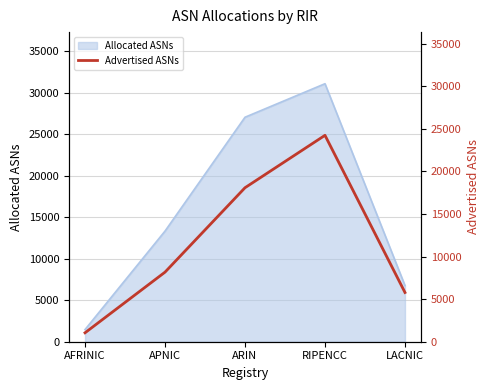

What is the maximum value for Allocated ASNs?

31069